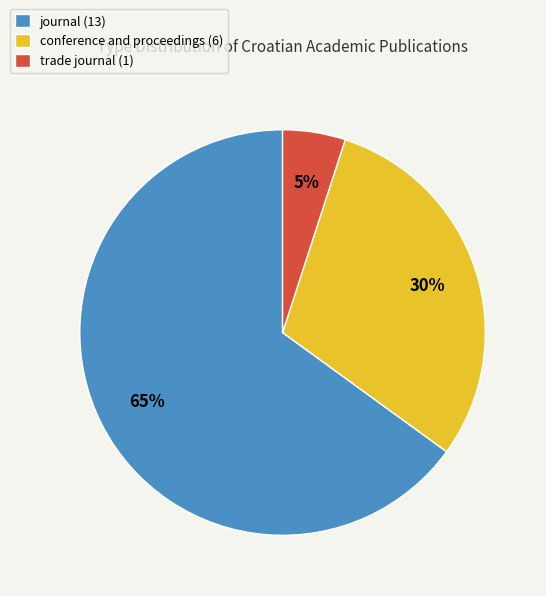

The trade journal slice represents 20% of the pie. True or false?

False